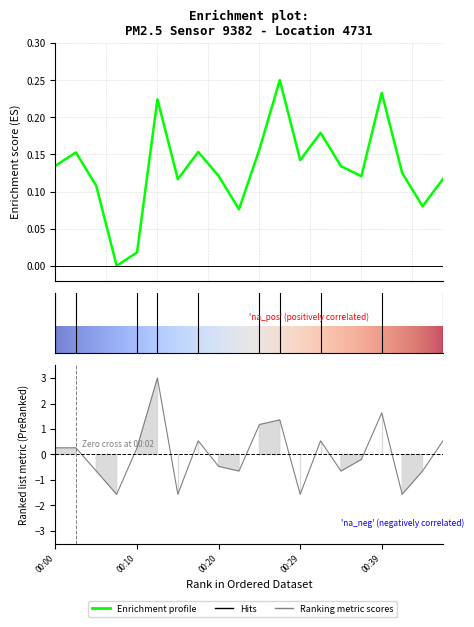

What is the change in value from 00:39 to 00:47?

-1.1